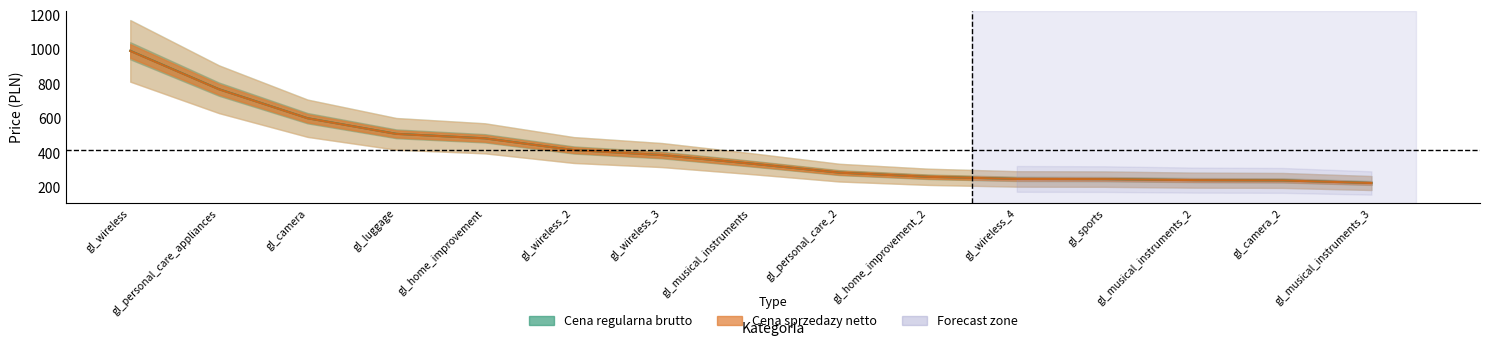

At which label does Cena regularna brutto first exceed 338?

gl_wireless